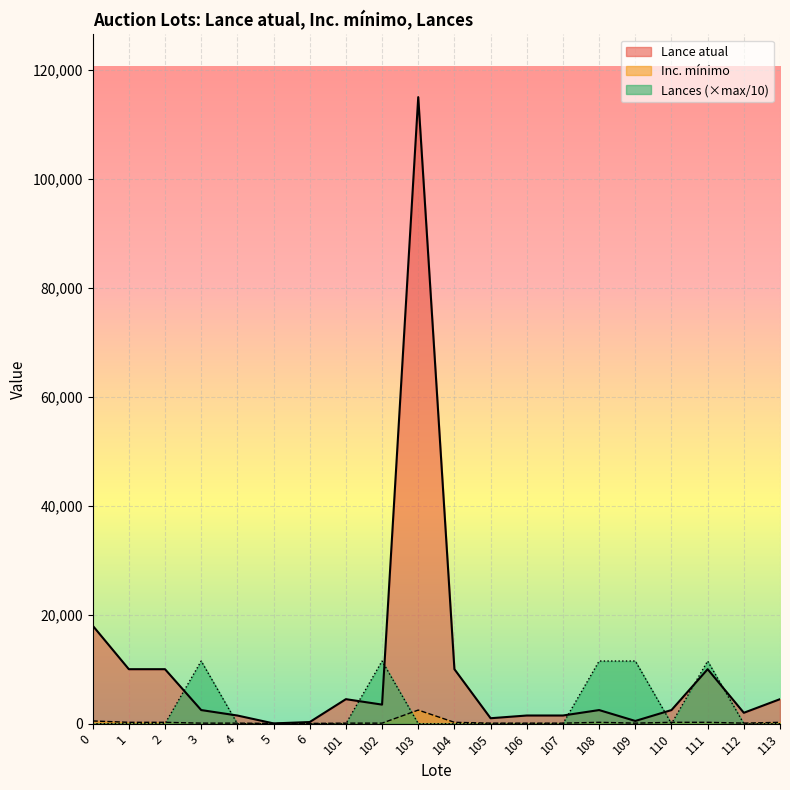

How many values in the Lances series exceed 0?

5